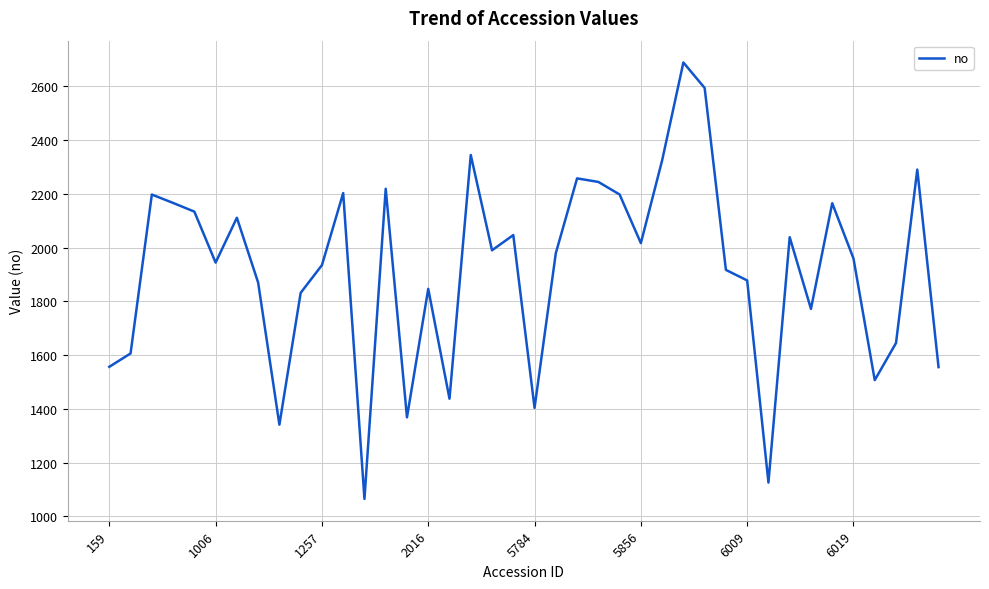

What is the smallest value displayed?

1065.2